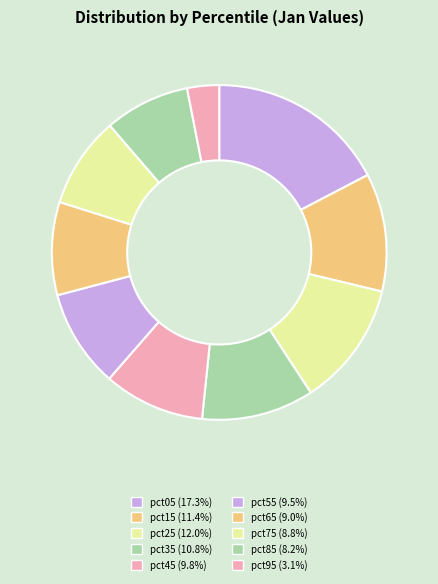

Count the number of slices in the pie.

10